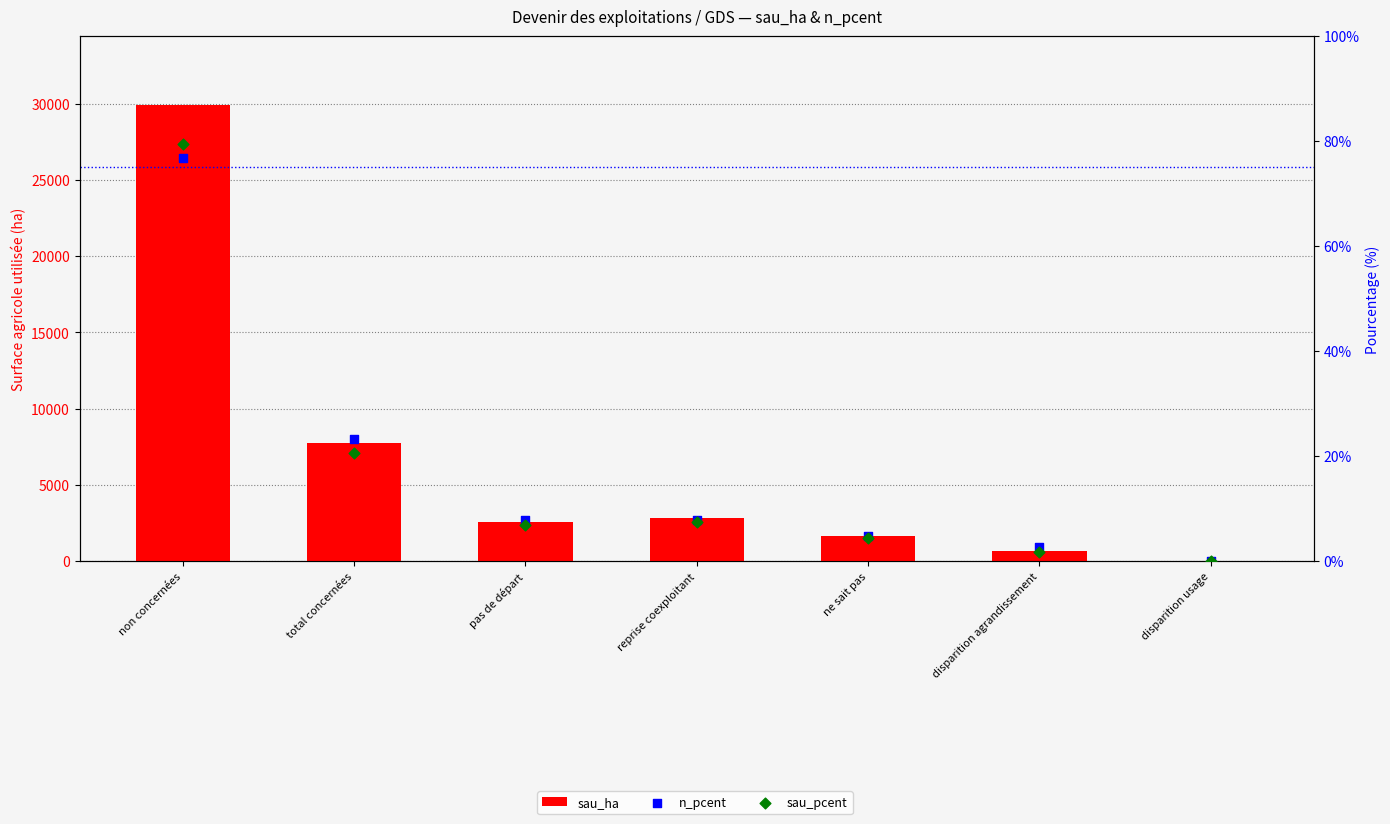

Which series has the largest Y range (max minus min)?

sau_ha